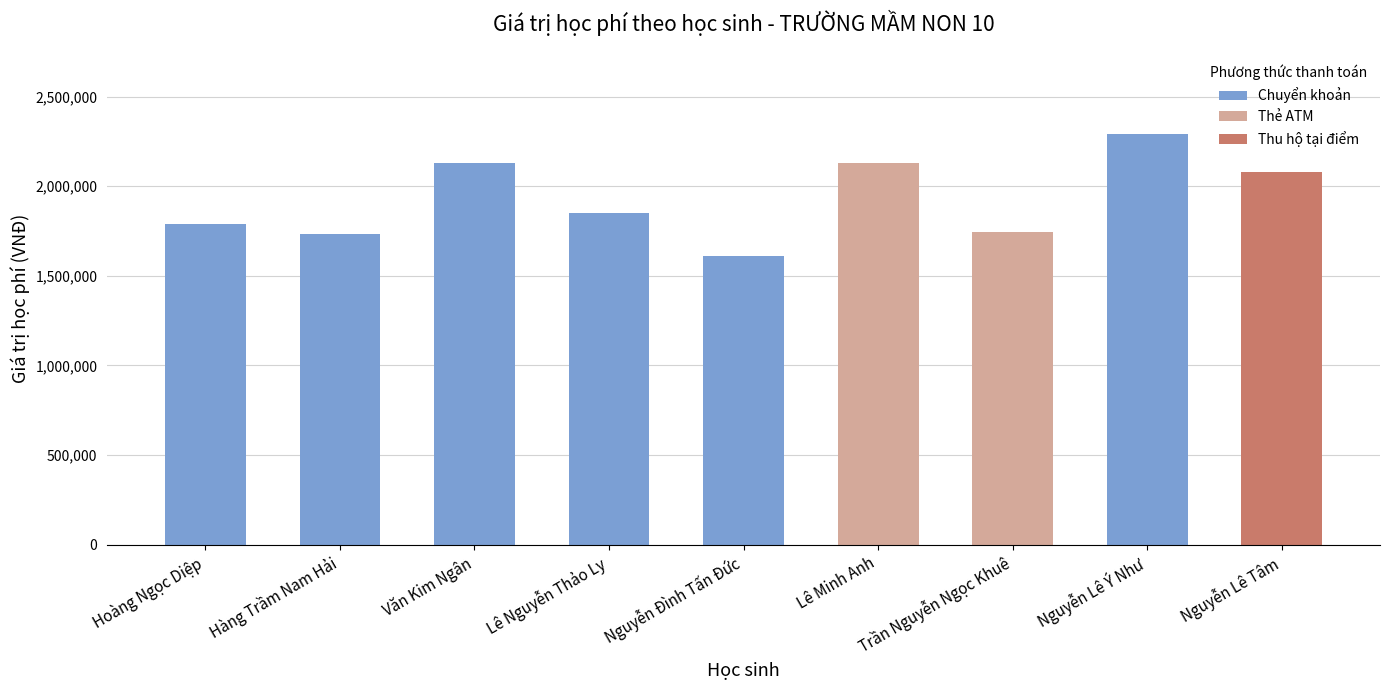

At which category does the chart reach its minimum across all series?

Nguyễn Đình Tấn Đức